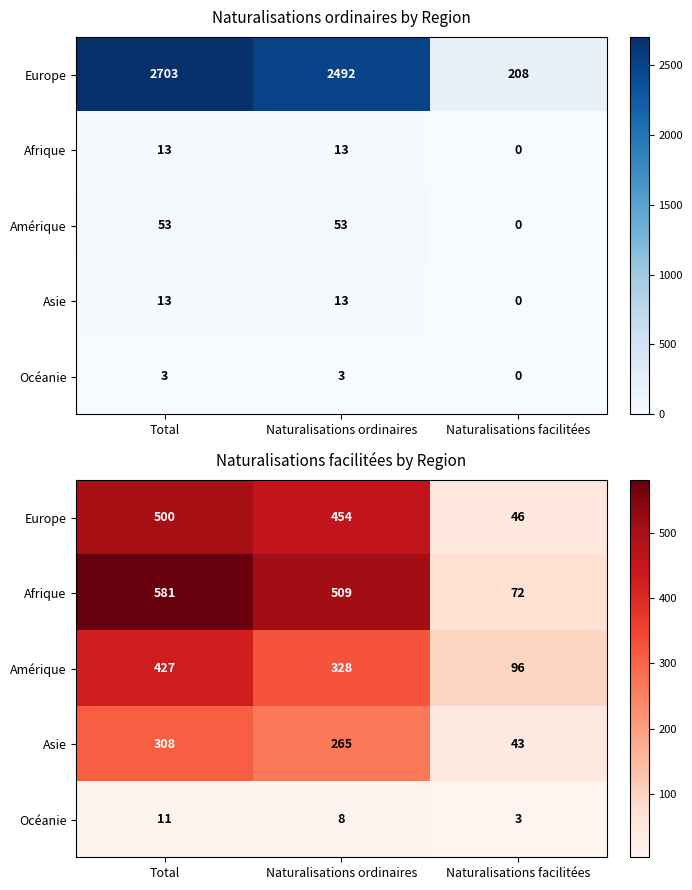

The Afrique series shows 805 at Naturalisations ordinaires. True or false?

False